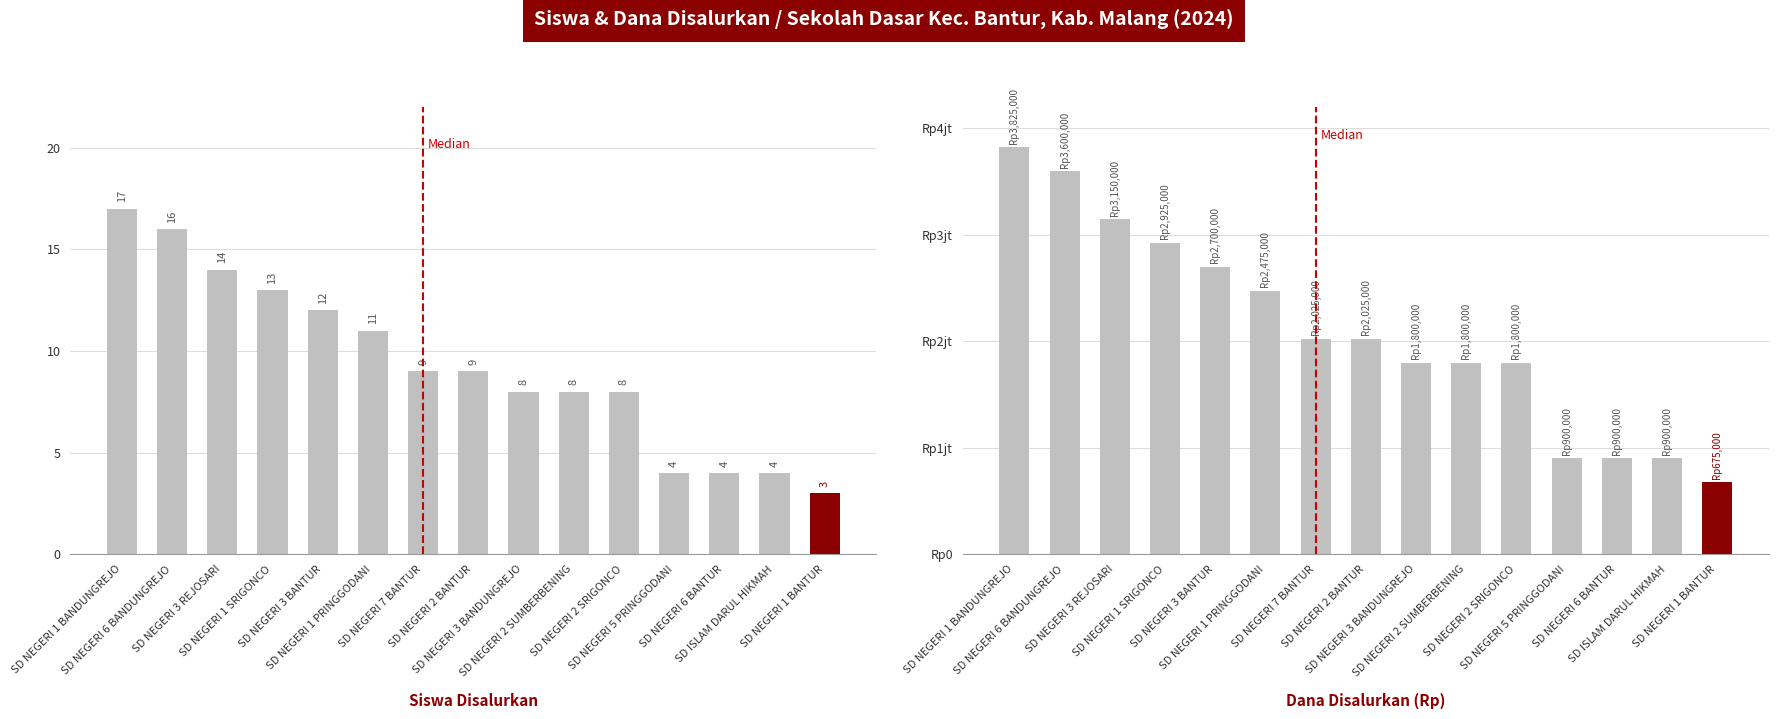

What is the value of the Siswa Disalurkan bar at the 7th from the left?

9